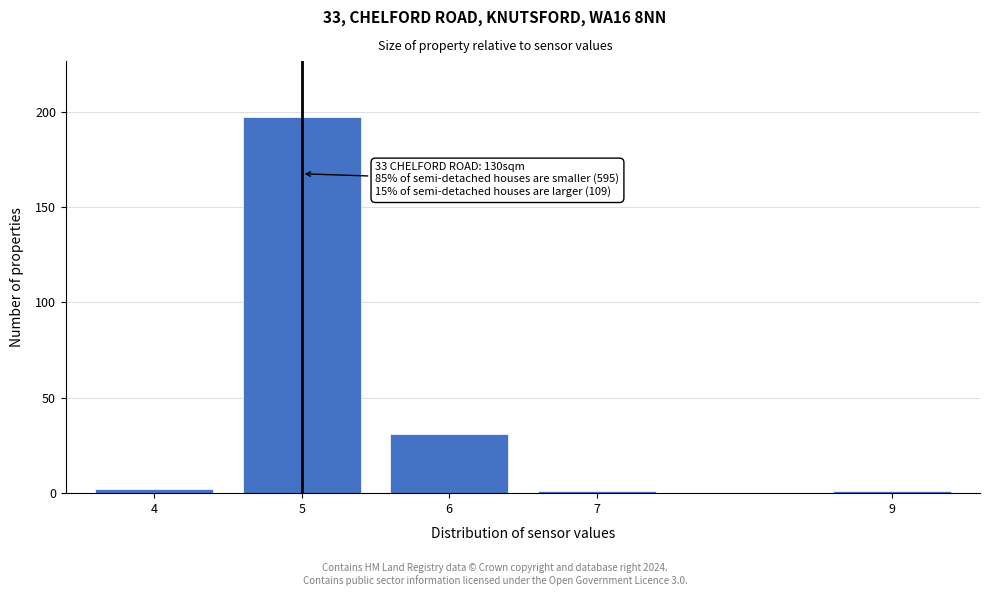

Reading right to left, extract all data points from this chart.

9=1	7=1	6=31	5=197	4=2